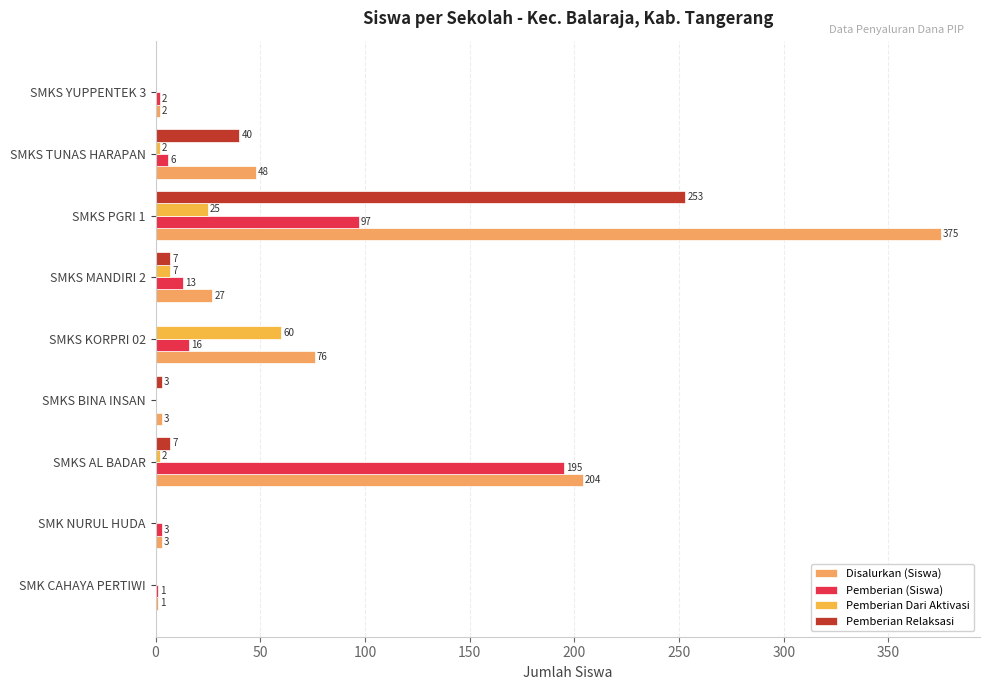

Reading right to left, extract all data points from this chart.

Disalurkan (Siswa): 2	48	375	27	76	3	204	3	1
Pemberian (Siswa): 2	6	97	13	16	0	195	3	1
Pemberian Dari Aktivasi: 0	2	25	7	60	0	2	0	0
Pemberian Relaksasi: 0	40	253	7	0	3	7	0	0